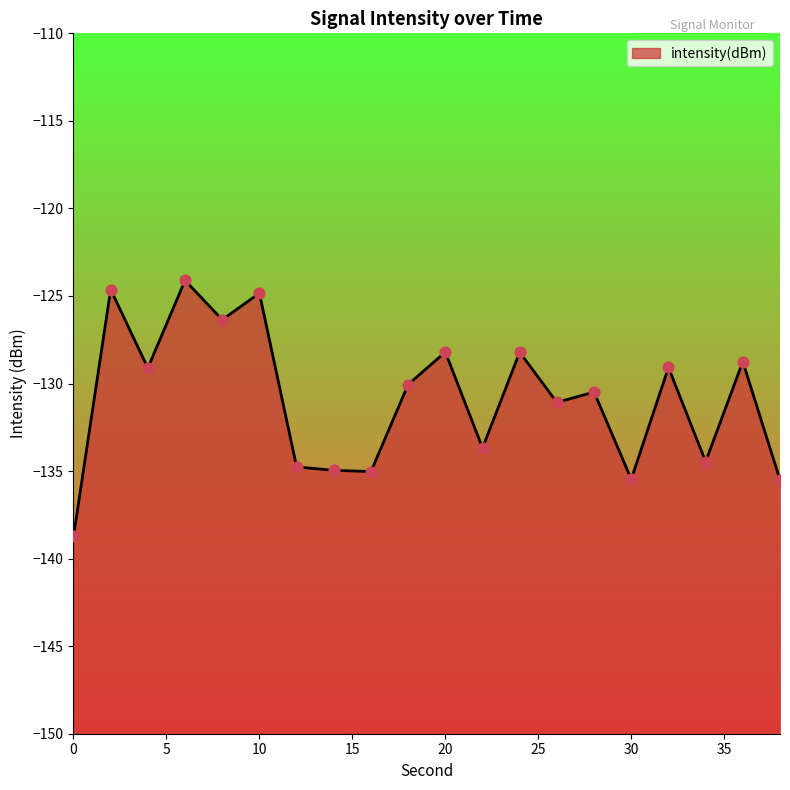

What is the change in value from 22 to 30?

-1.8